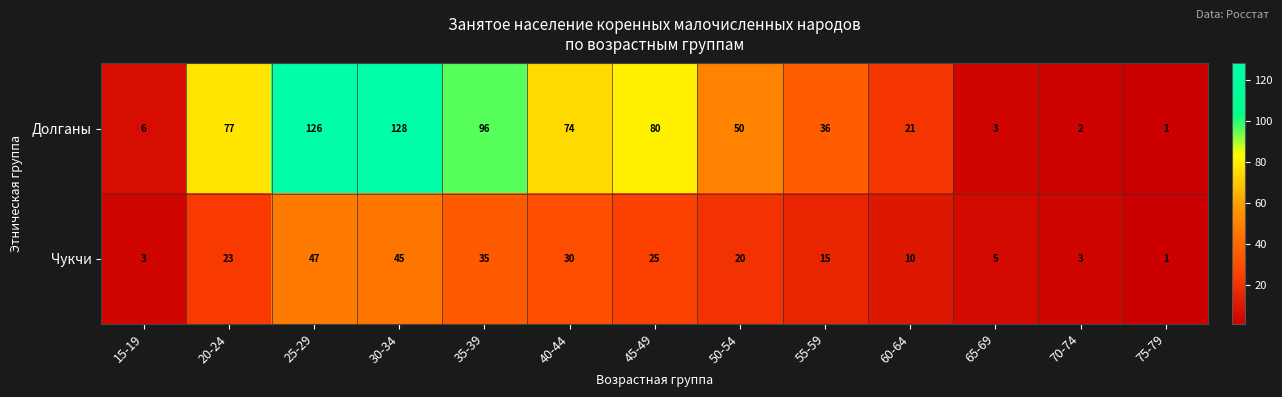

Which category has the highest value across all series?

30-34